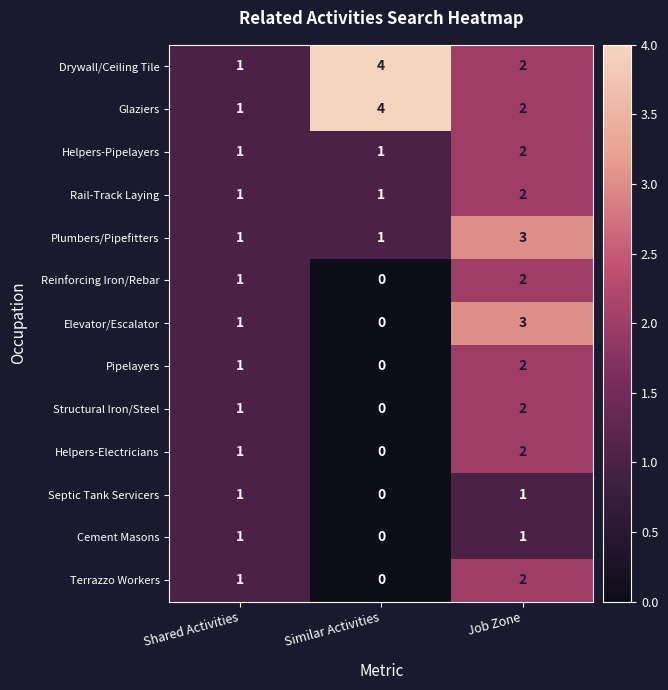

What is the maximum value shown in the chart?

4